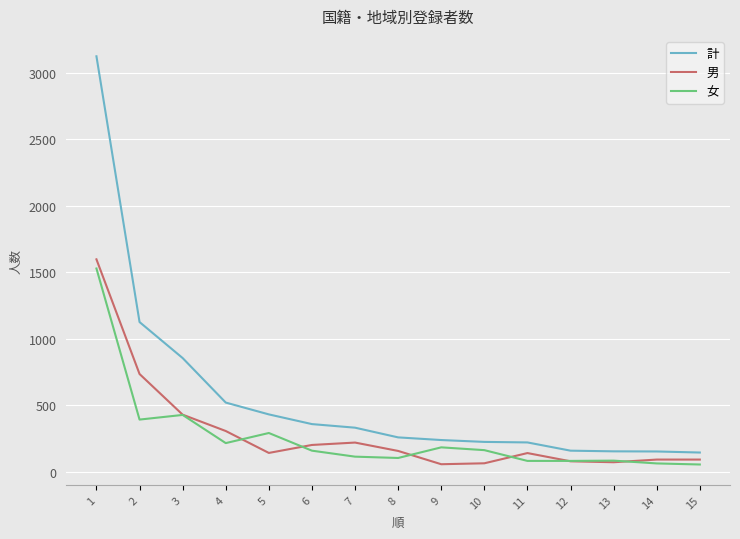

True or false: 女 and 計 intersect in this chart.

False